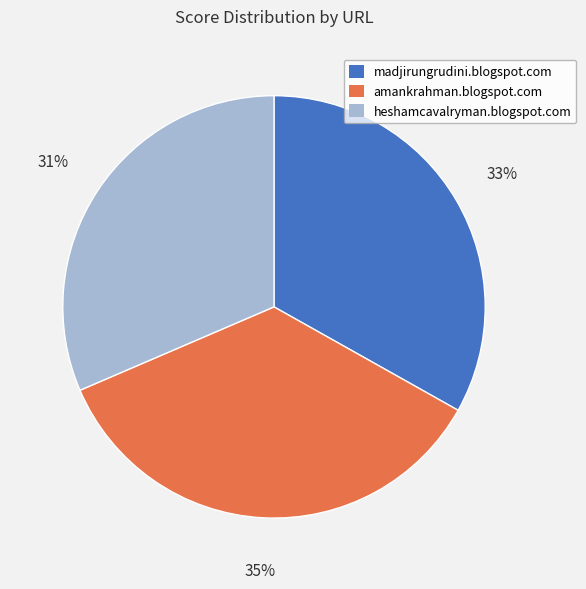

To the nearest percent, what is the difference between the heshamcavalryman.blogspot.com and madjirungrudini.blogspot.com slice percentages?

2%